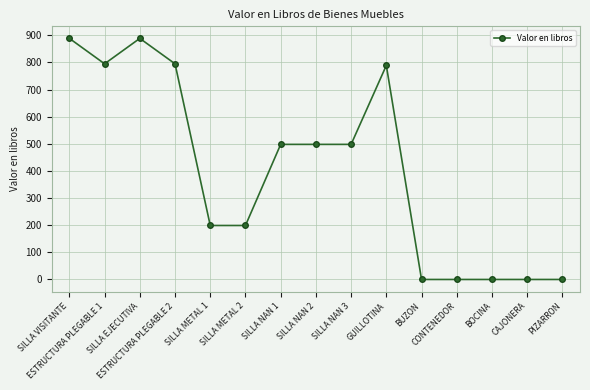

What position from the left is SILLA EJECUTIVA?

3